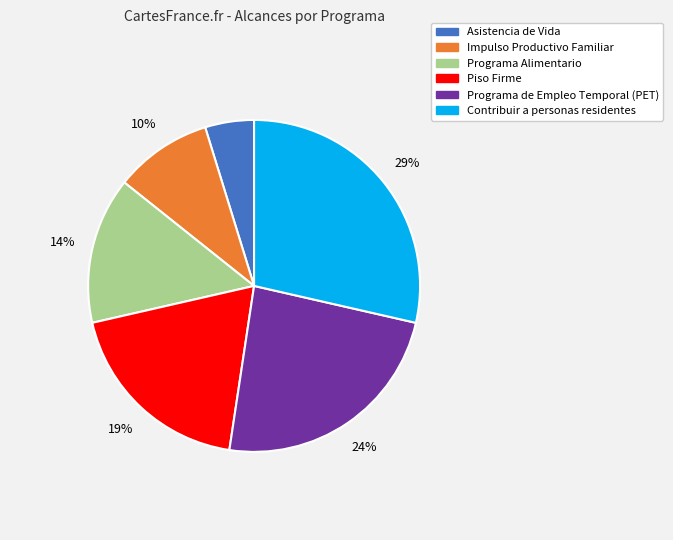

How many slices are in this pie chart?

6